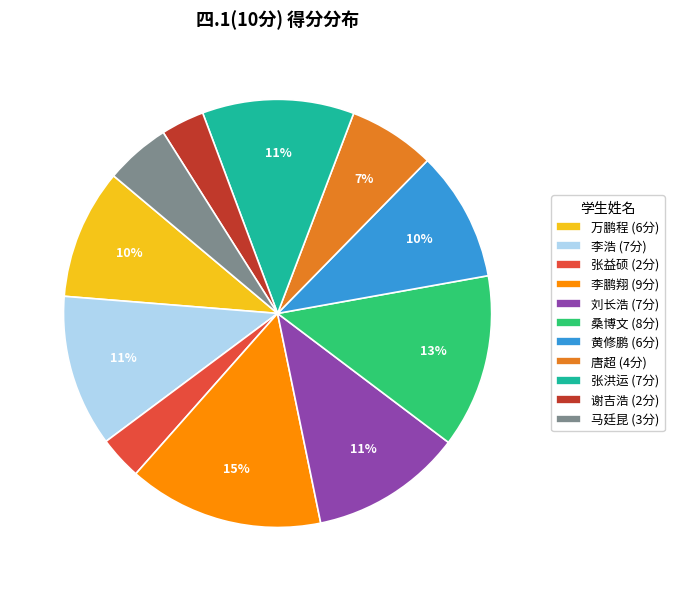

Combined, do 唐超 (4分) and 刘长浩 (7分) account for over 50%?

No